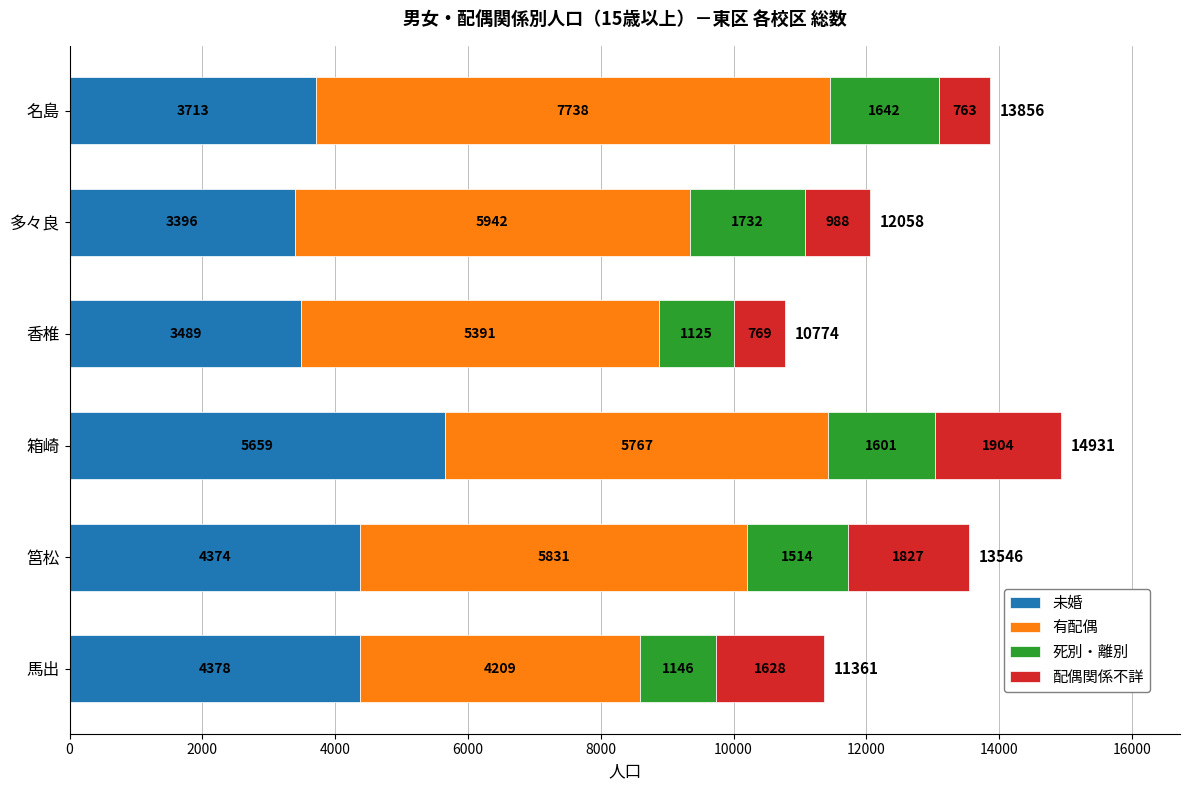

At which category is the sum across all series the highest?

箱崎